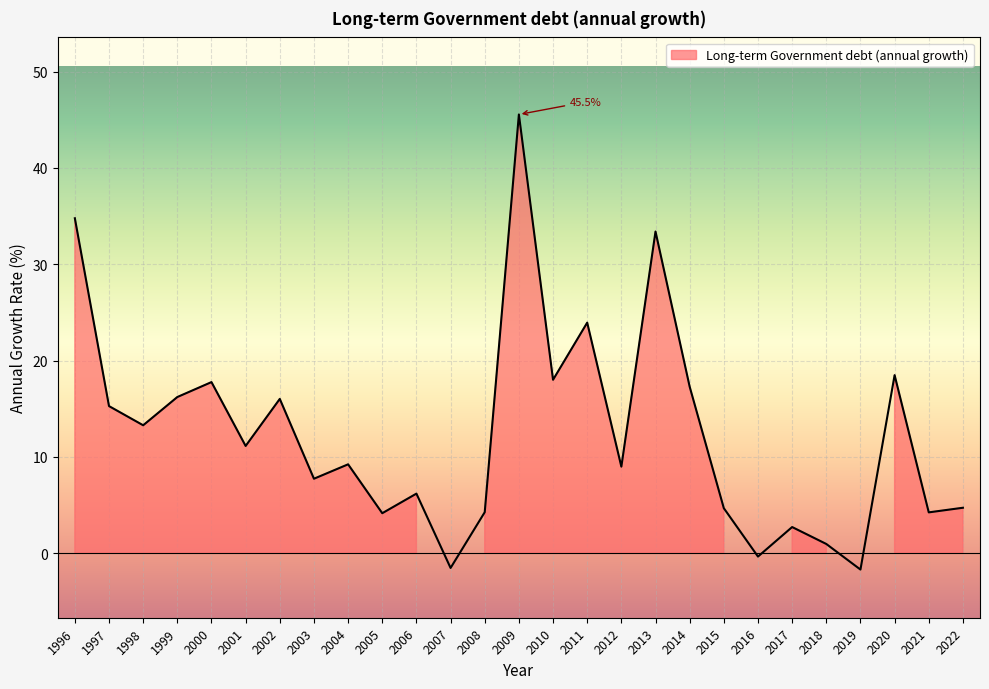

Rank the categories by value from lowest to highest.

2019, 2007, 2016, 2018, 2017, 2005, 2021, 2008, 2015, 2022, 2006, 2003, 2012, 2004, 2001, 1998, 1997, 2002, 1999, 2014, 2000, 2010, 2020, 2011, 2013, 1996, 2009